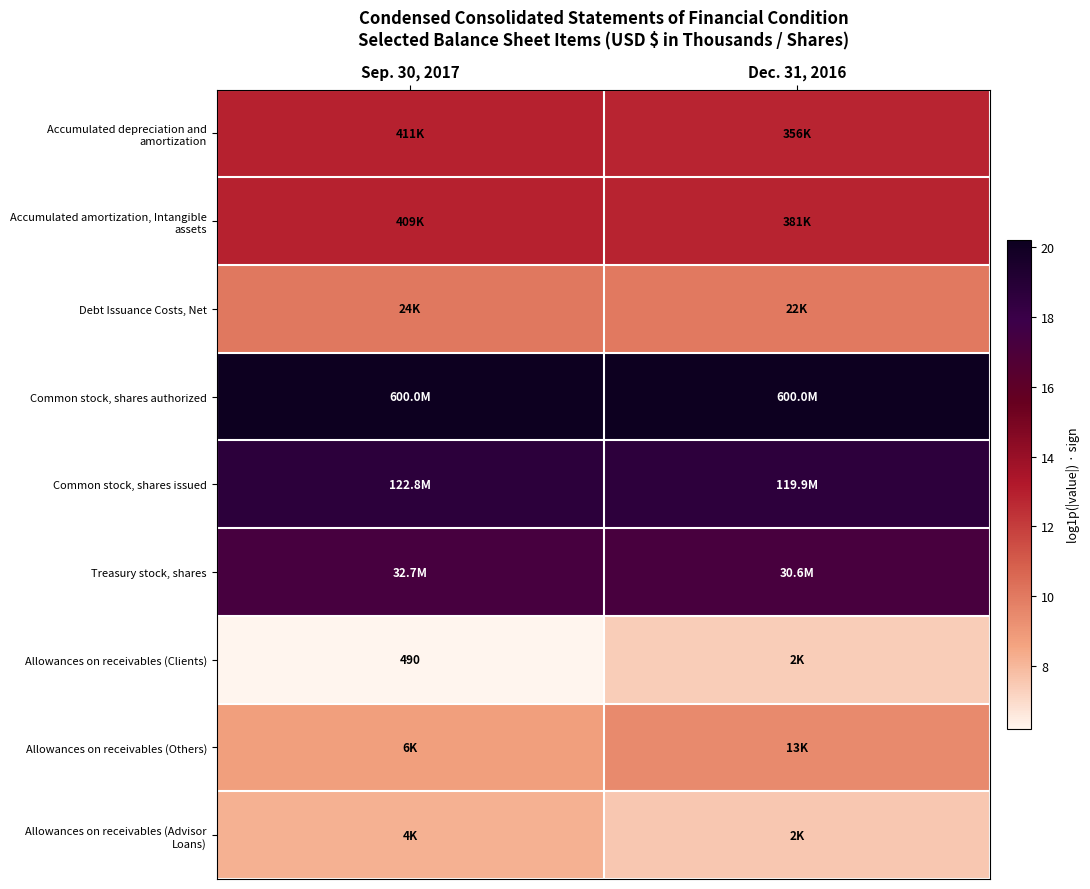

Which category has the highest value in the Allowances on receivables (Others) series?

Dec. 31, 2016